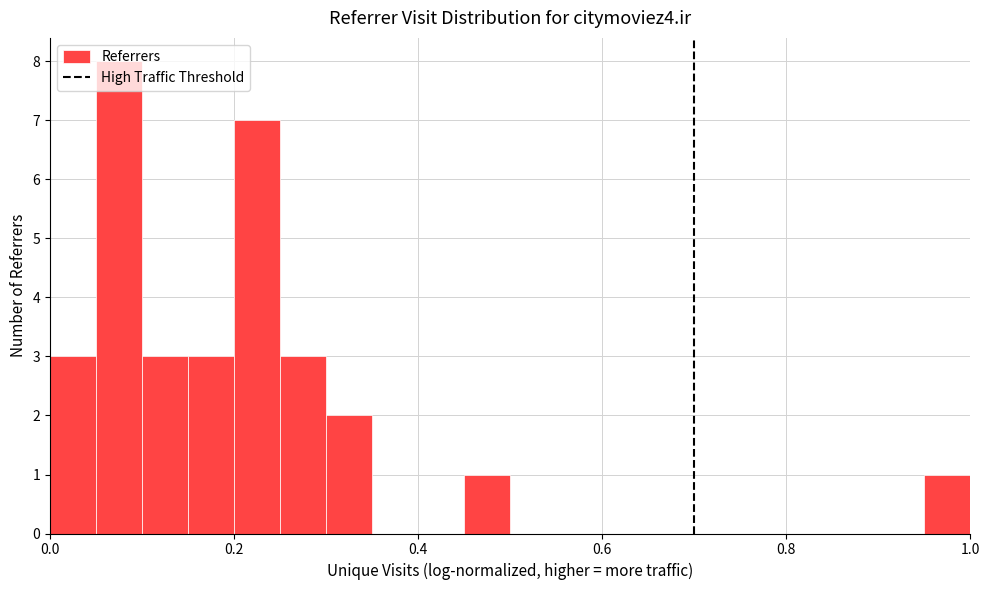

Read against the x-axis, roughly where is the centre of the tallest bar?

0.08